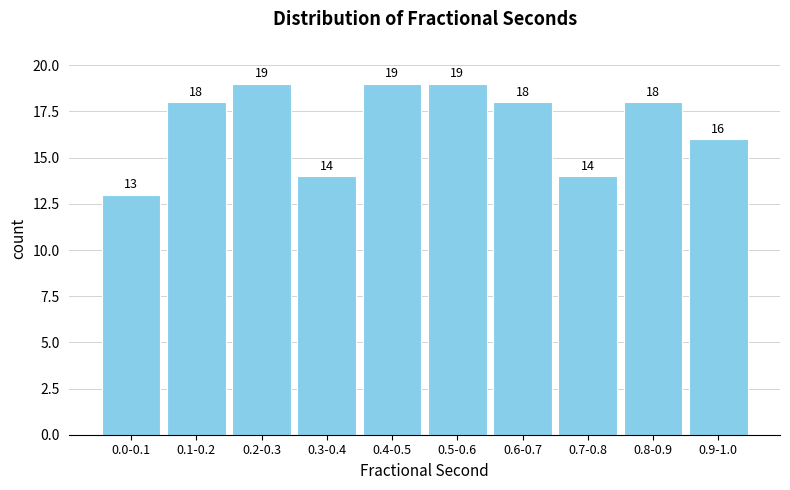

Reading left to right, list all the values displayed in this chart.

13	18	19	14	19	19	18	14	18	16